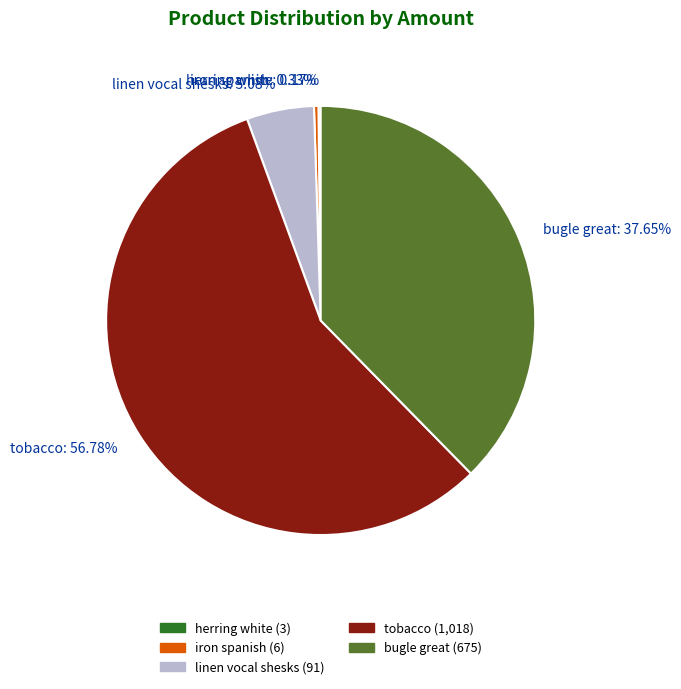

To the nearest percent, what is the combined percentage of linen vocal shesks and iron spanish?

5%